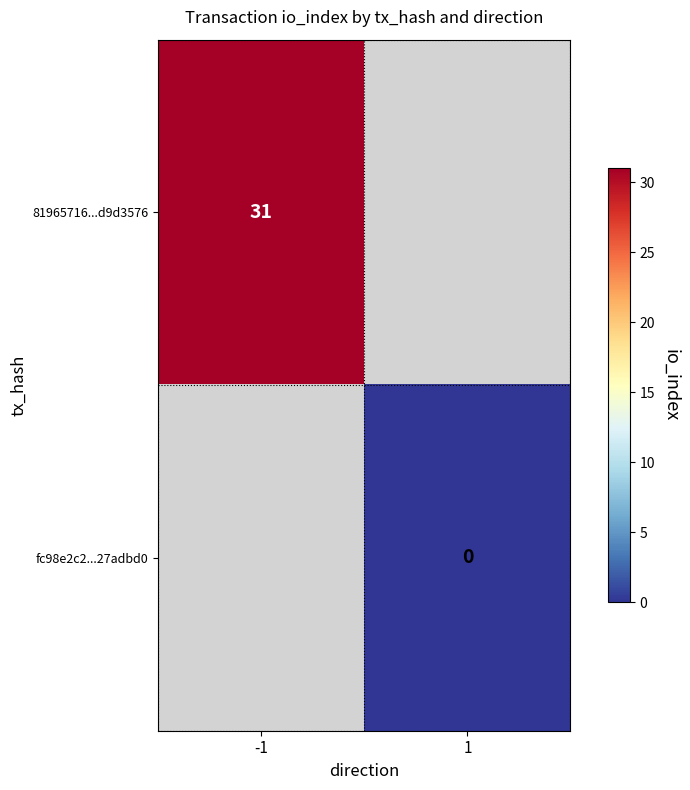

The value of 81965716...d9d3576 at -1 is 45. True or false?

False